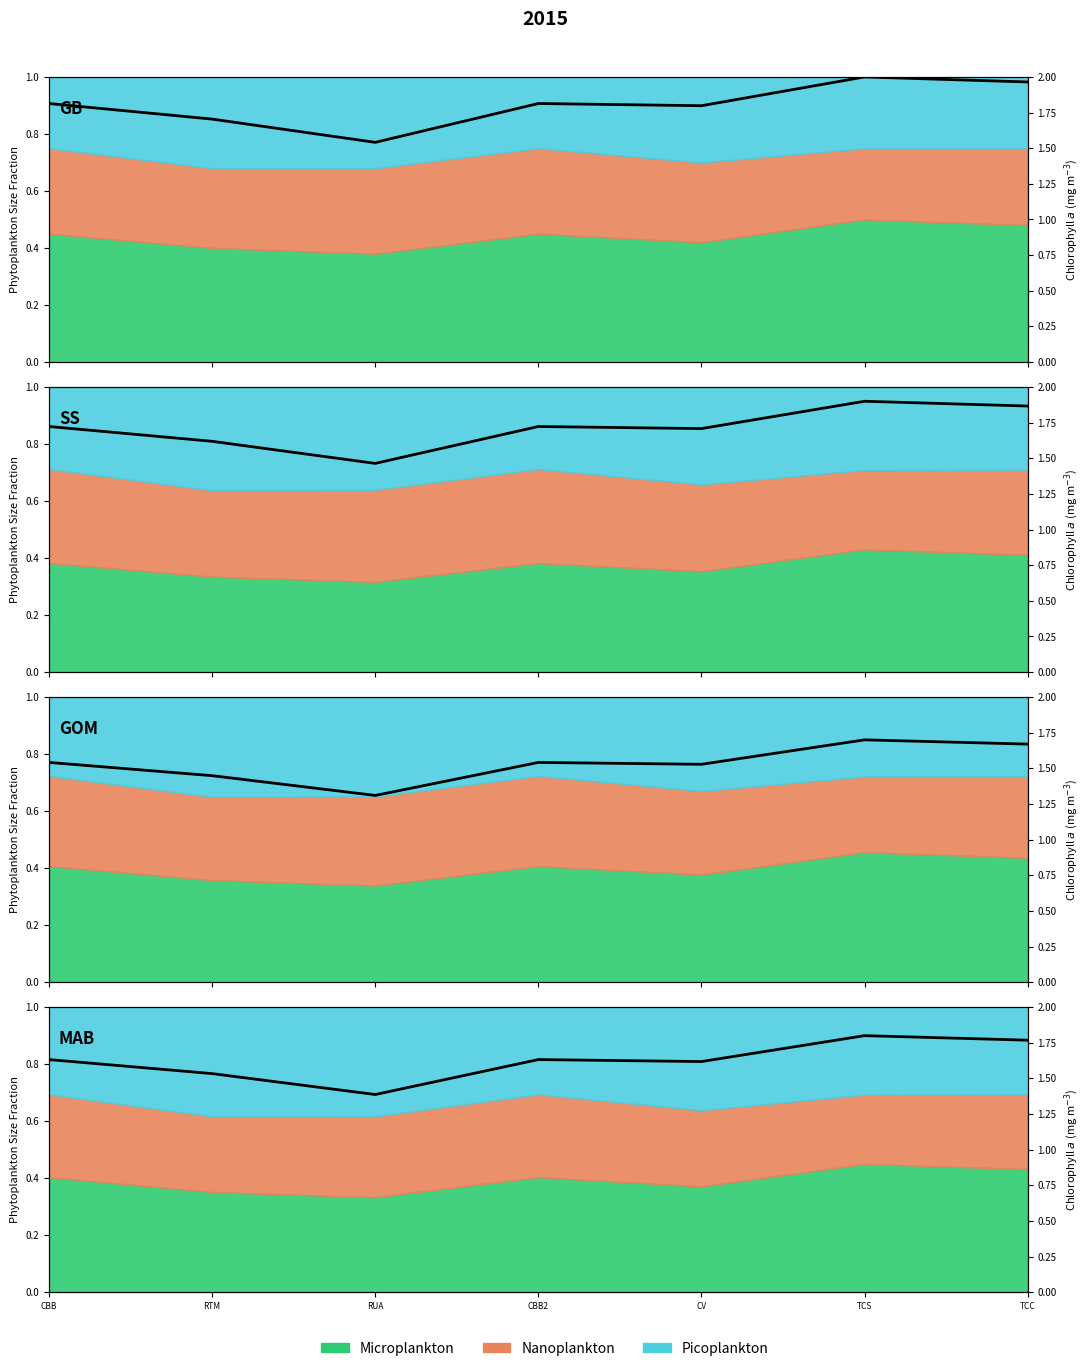

Is it true that the value at CBB2 is 1.0?

False